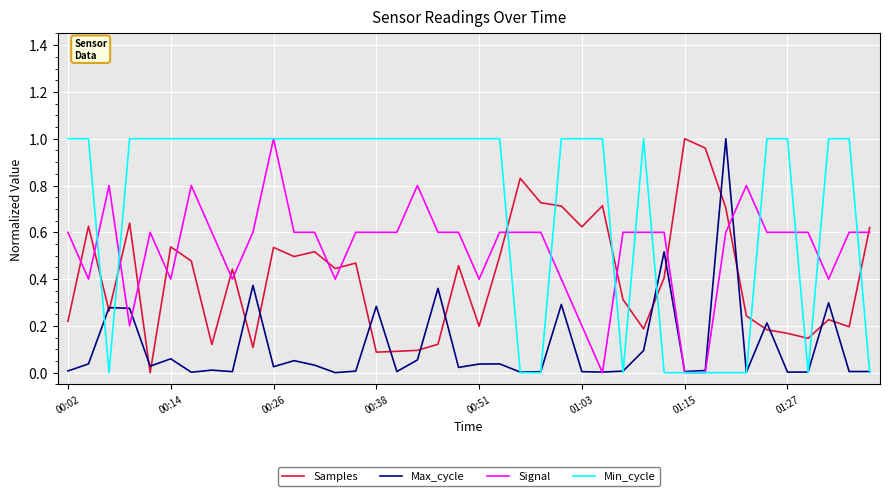

List the series in order of their overall mean, highest first.

Min_cycle, Signal, Samples, Max_cycle